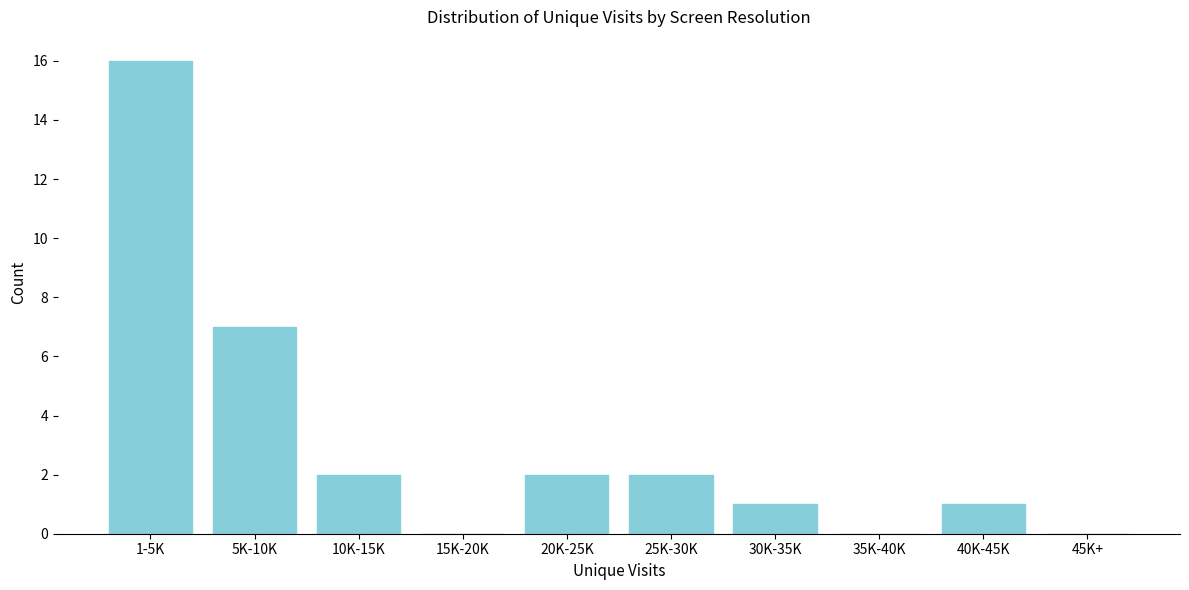

Reading left to right, what are all the values shown in this chart?

1-5K=16	5K-10K=7	10K-15K=2	15K-20K=0	20K-25K=2	25K-30K=2	30K-35K=1	35K-40K=0	40K-45K=1	45K+=0